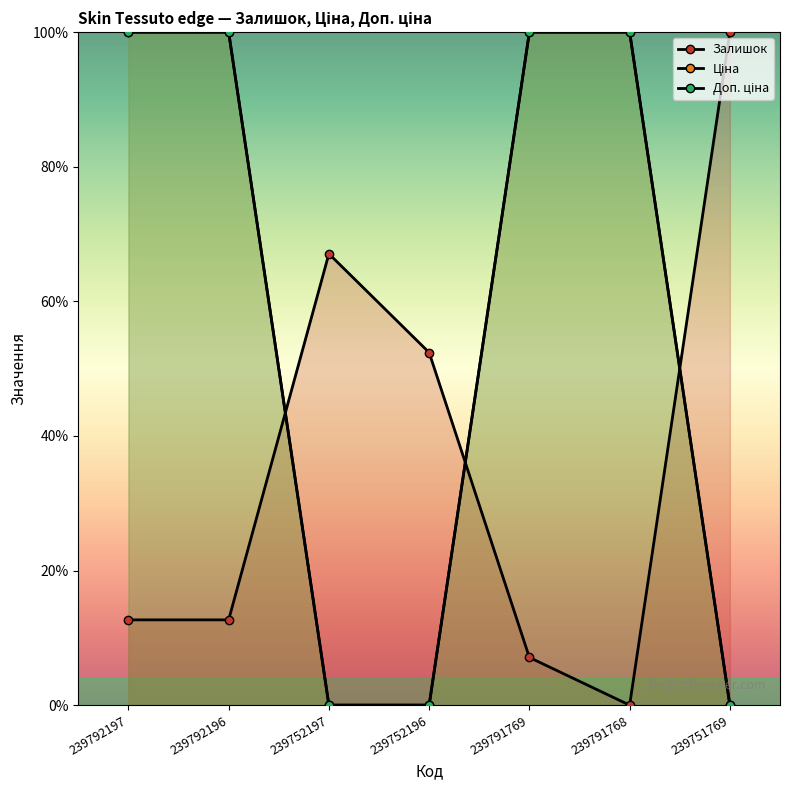

Reading left to right, list all the values displayed in this chart.

Залишок: 12.7	12.7	67.1	52.4	7.1	0.0	100.0
Ціна: 100.0	100.0	0.0	0.0	100.0	100.0	0.0
Доп. ціна: 100.0	100.0	0.0	0.0	100.0	100.0	0.0